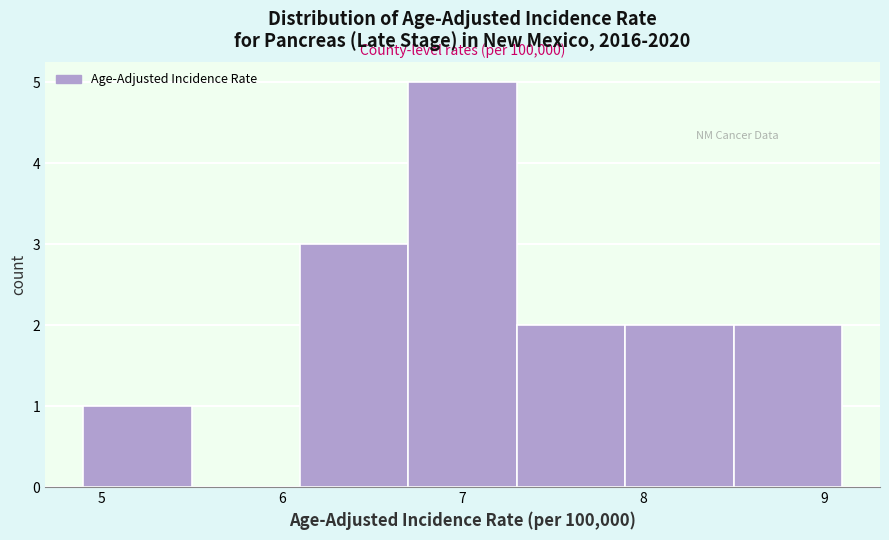

Over which range of the x-axis is the bar tallest?

6.7 to 7.3